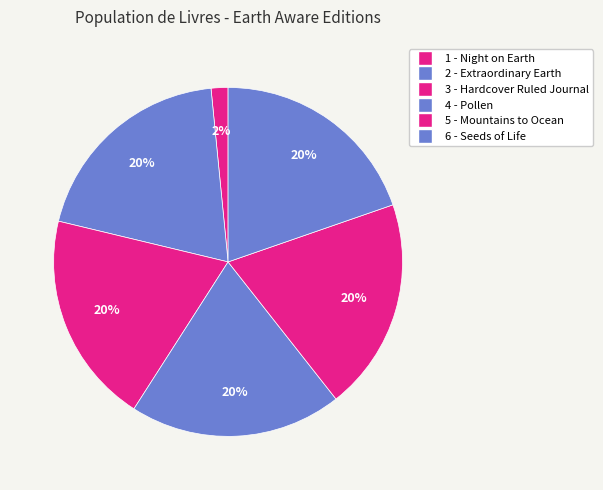

Which category has the biggest portion of the pie?

6 - Seeds of Life